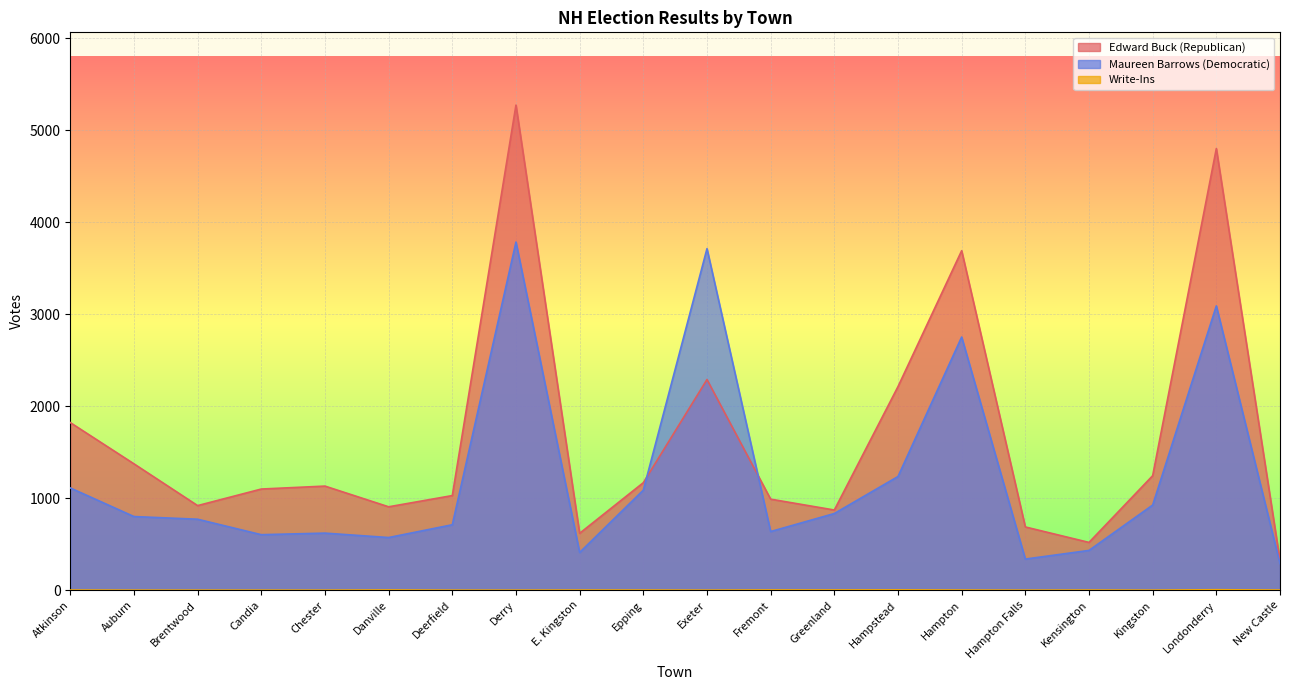

What is the sum of all Edward Buck (Republican) values?

32955